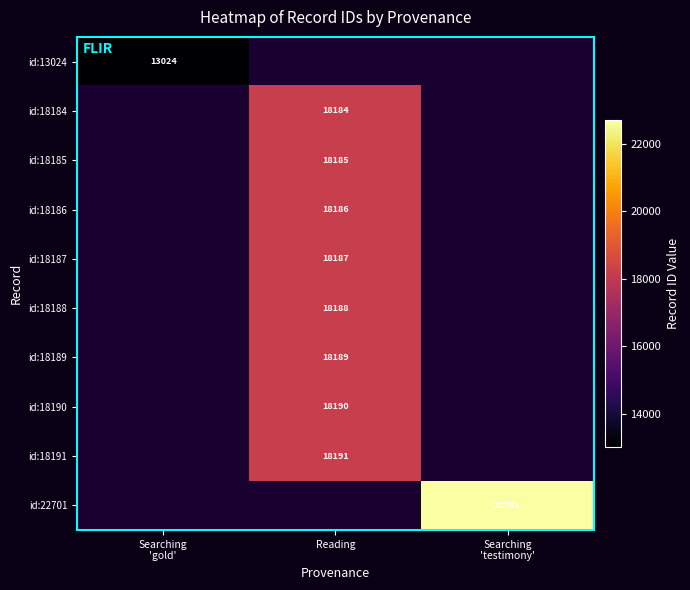

Is it true that id:18188 equals 18188 at Reading?

True